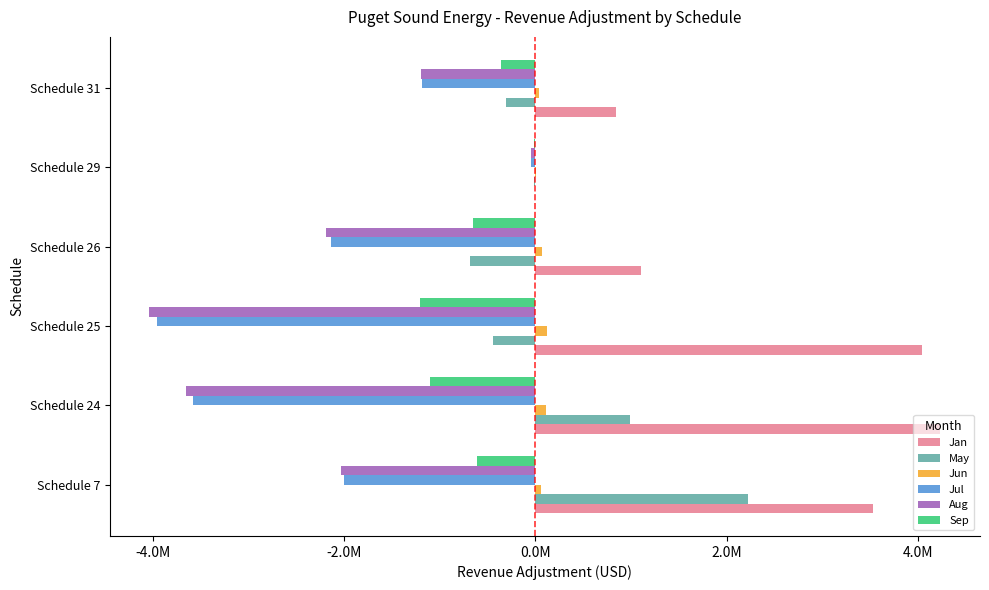

What are all the series names shown in the legend?

Jan, May, Jun, Jul, Aug, Sep